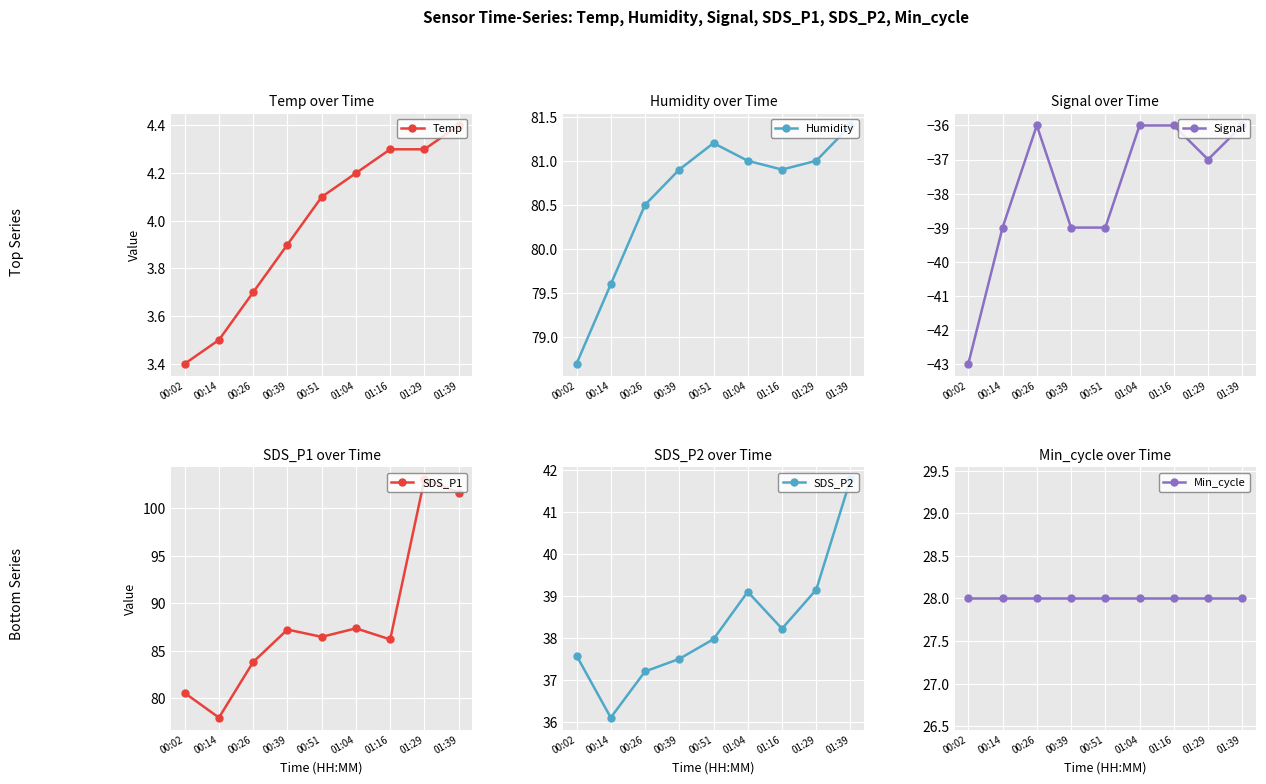

At 01:29, list the series in order from smallest to largest.

Signal, Temp, Min_cycle, SDS_P2, Humidity, SDS_P1